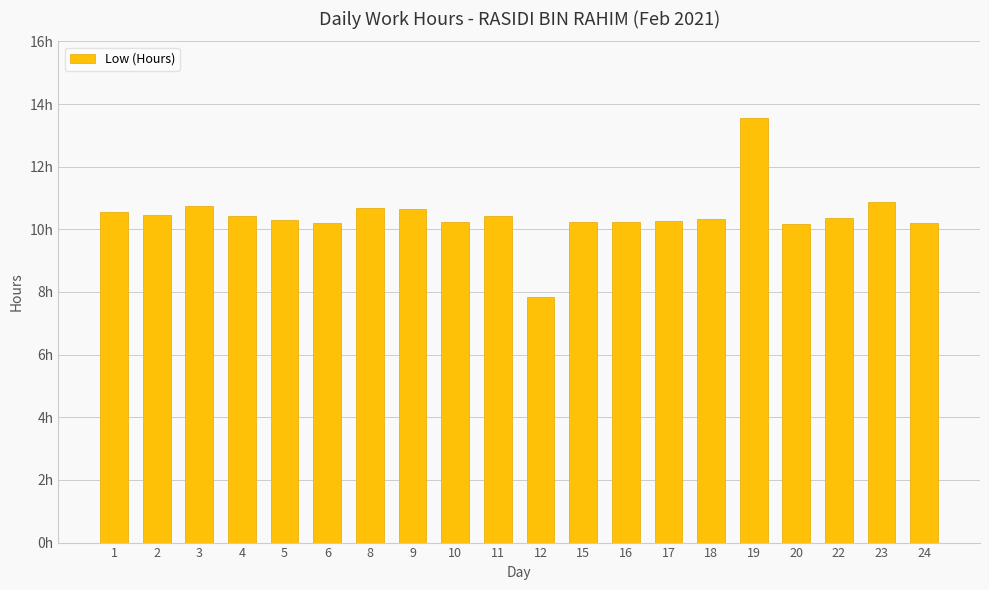

What is the value of the 20th bar from the left?

10.2